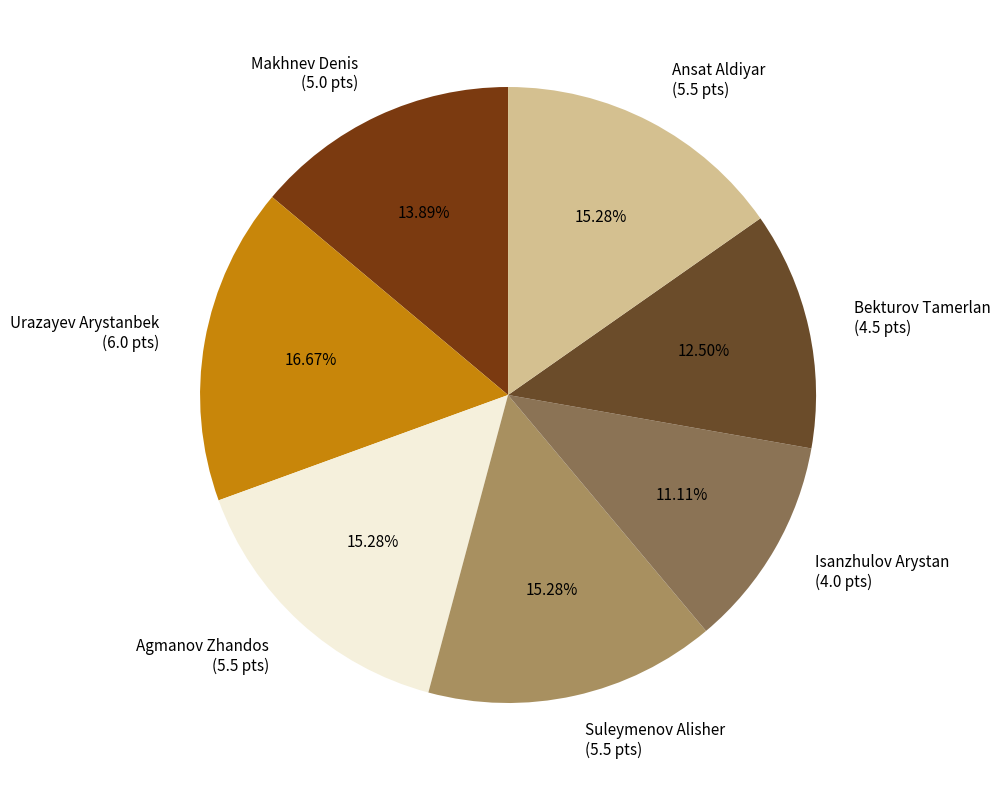

Which has a higher value, Makhnev Denis or Suleymenov Alisher?

Suleymenov Alisher